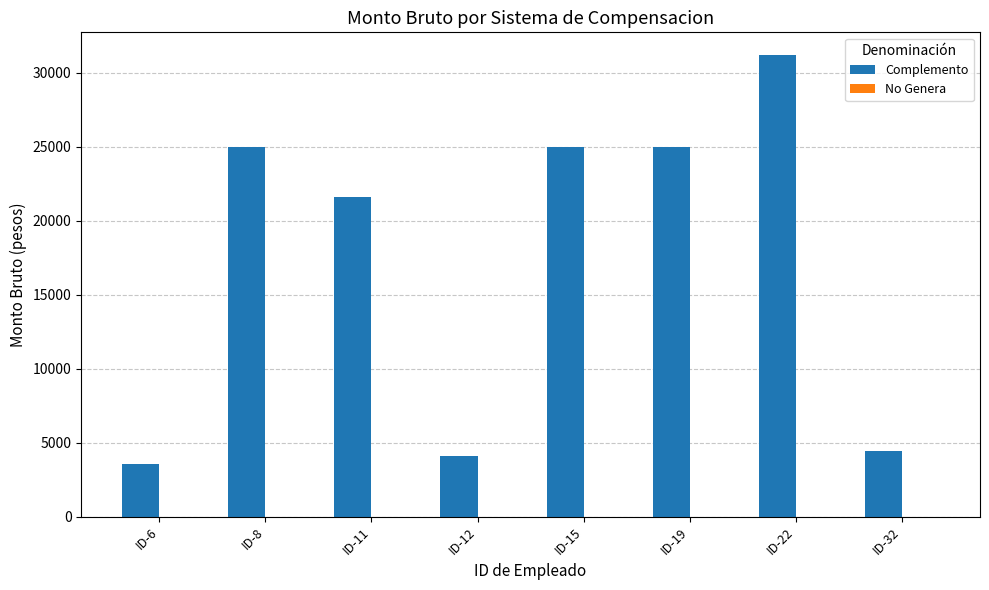

What is the difference between the second highest and second lowest values?

20921.6